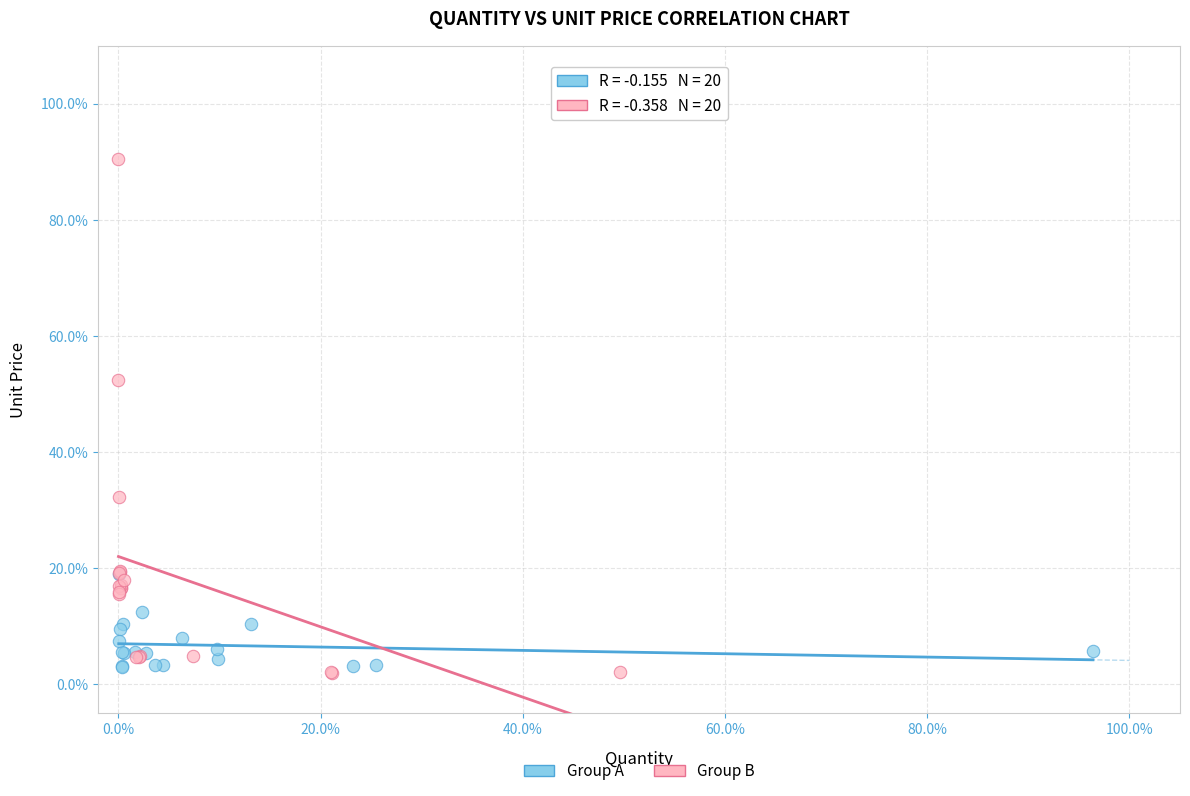

Which series reaches the maximum Y coordinate?

Group B